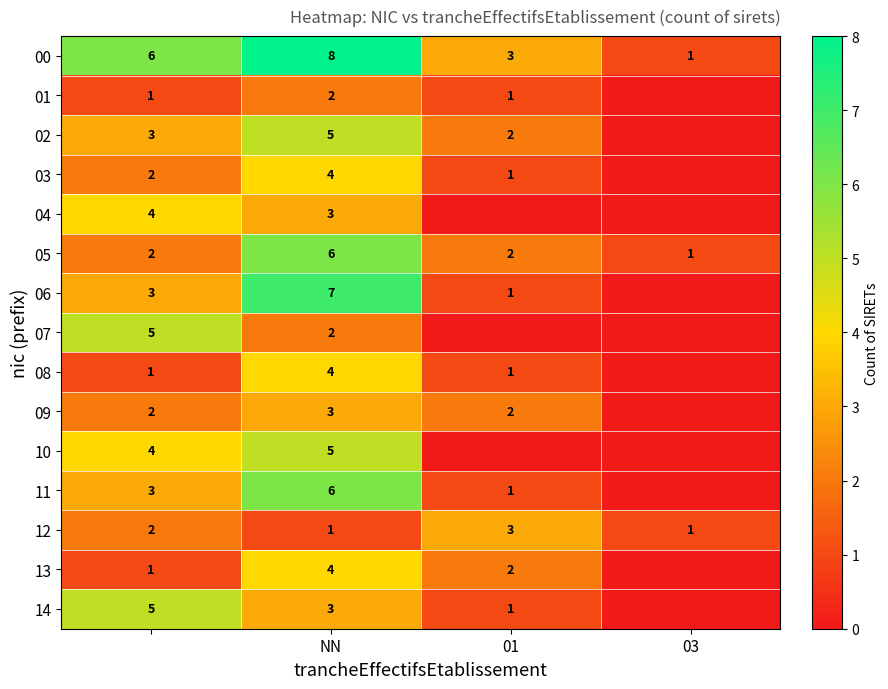

Is it true that 13 equals 7 at NN?

False